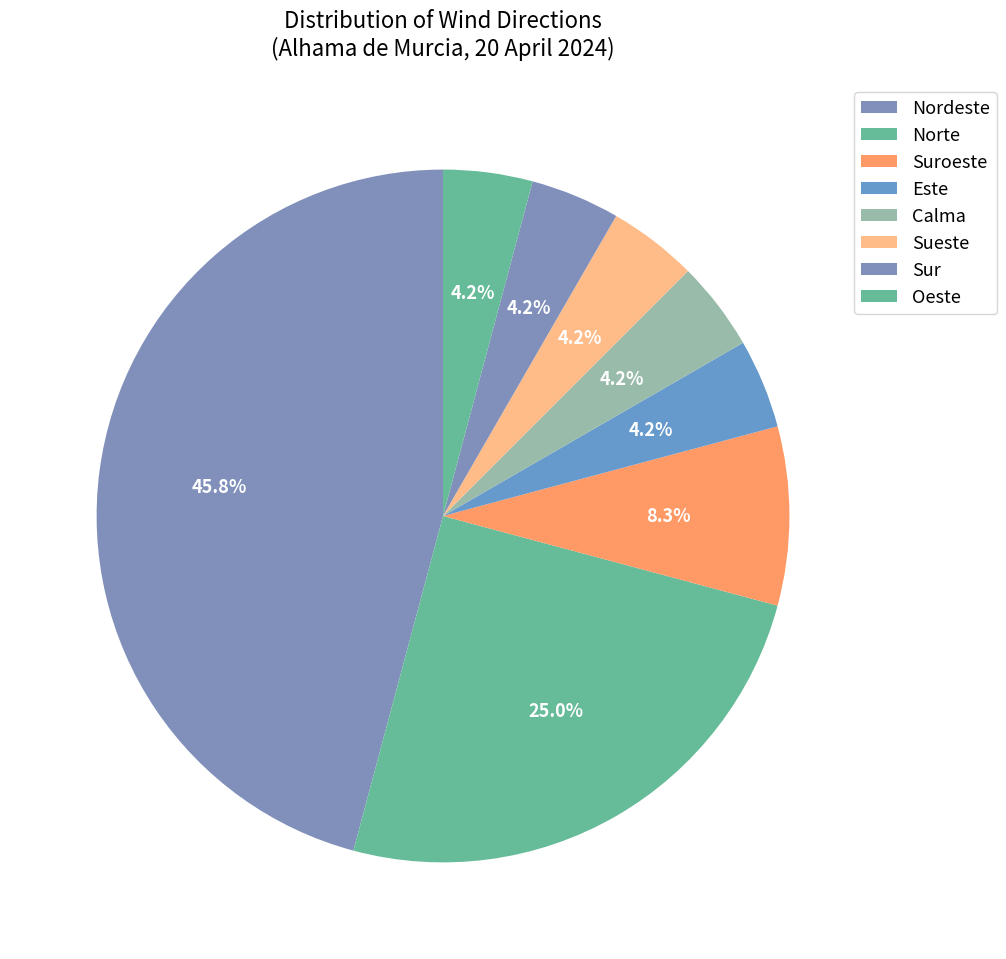

Is there a majority slice in this chart?

No